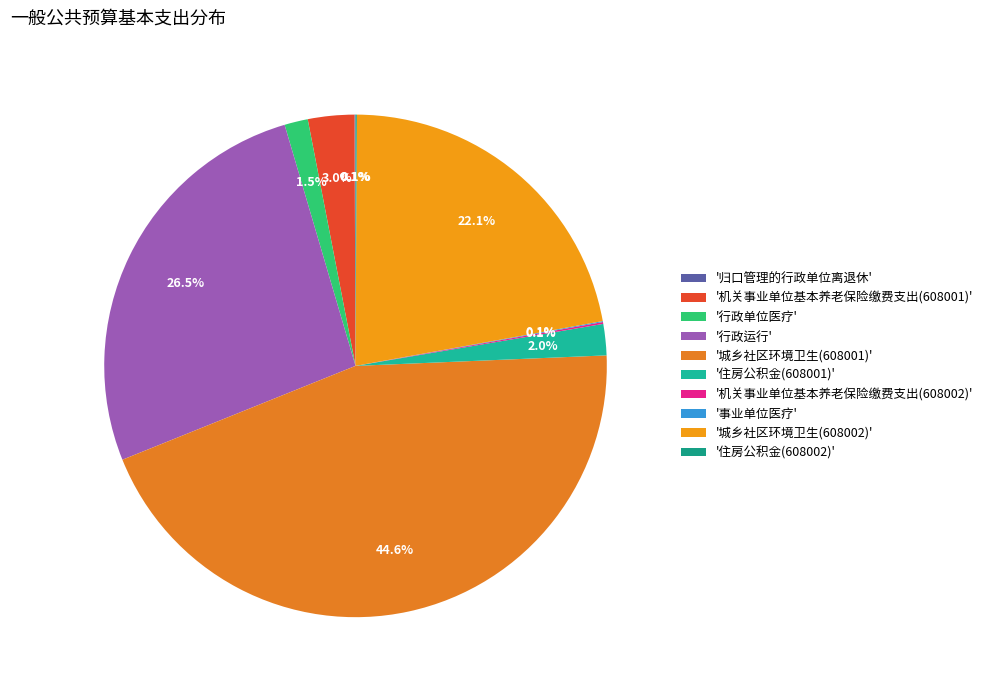

Which category has the biggest portion of the pie?

'城乡社区环境卫生(608001)'